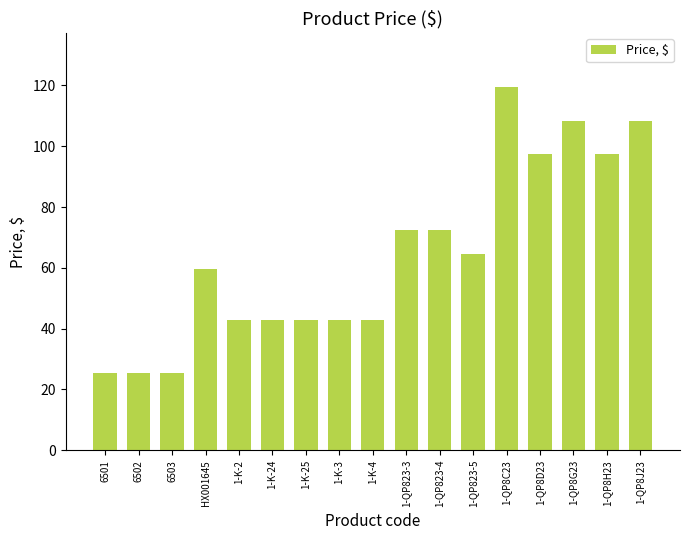

The chart shows a value of 209.0 at 1-QP8C23. True or false?

False